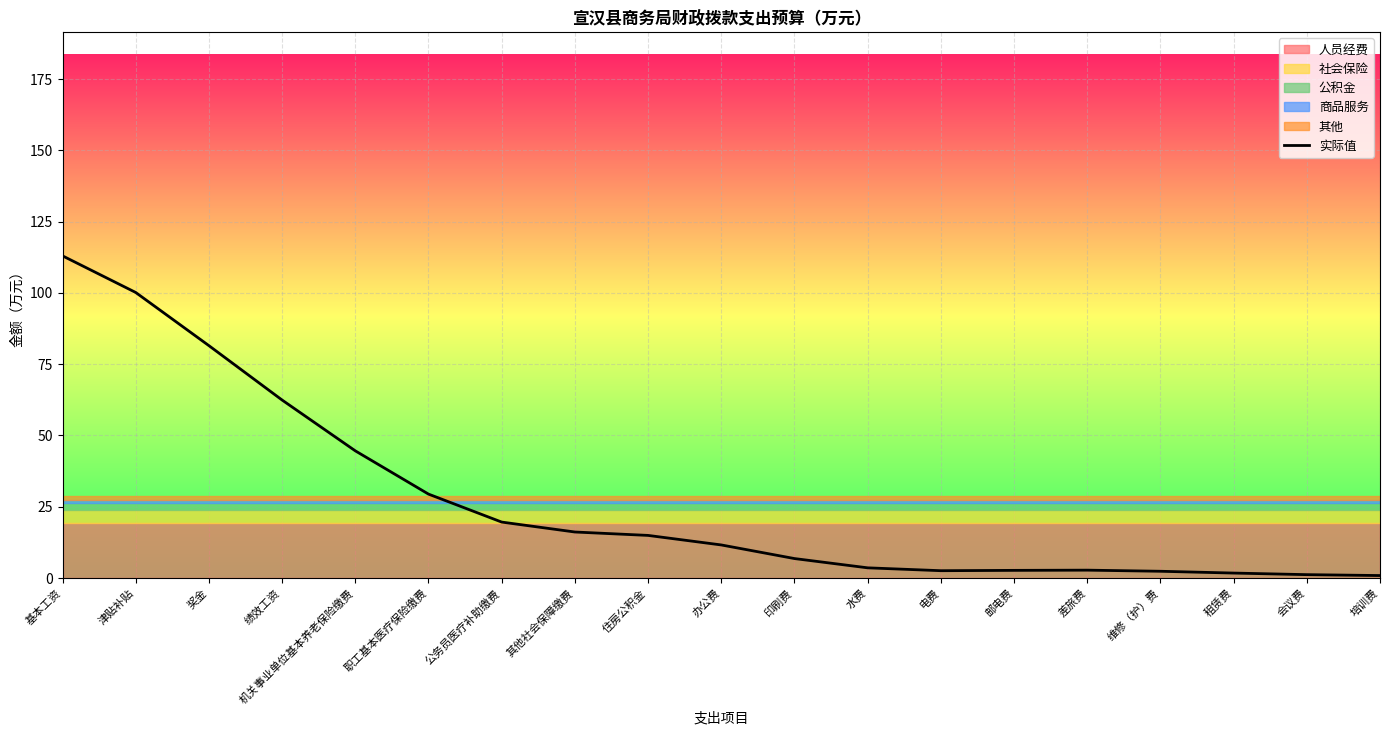

What is the difference between the maximum and second lowest values?

111.8